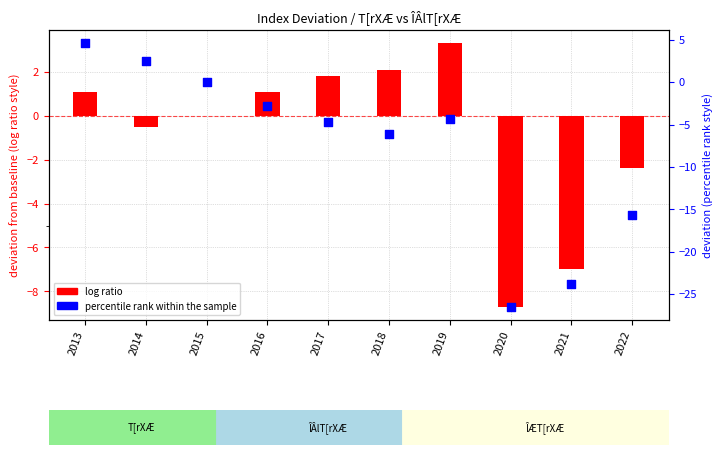

At which category is the sum across all series the highest?

2013